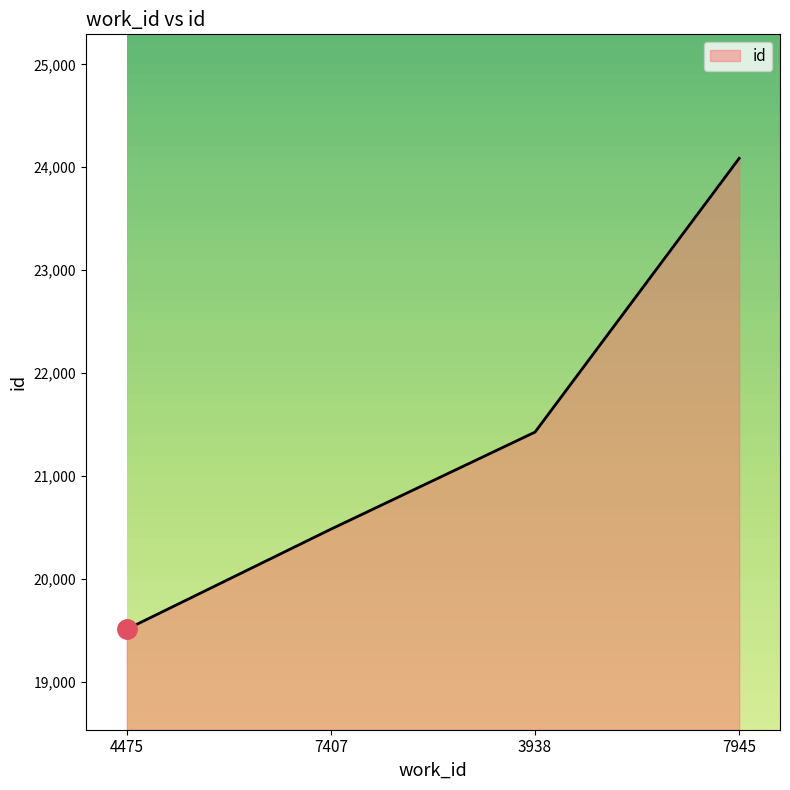

Rank the categories by value from lowest to highest.

4475, 7407, 3938, 7945